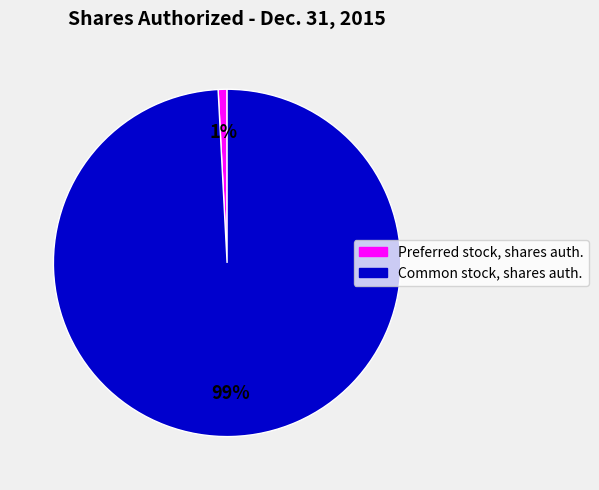

To the nearest percent, what is the difference between the largest and smallest slice percentages?

98%